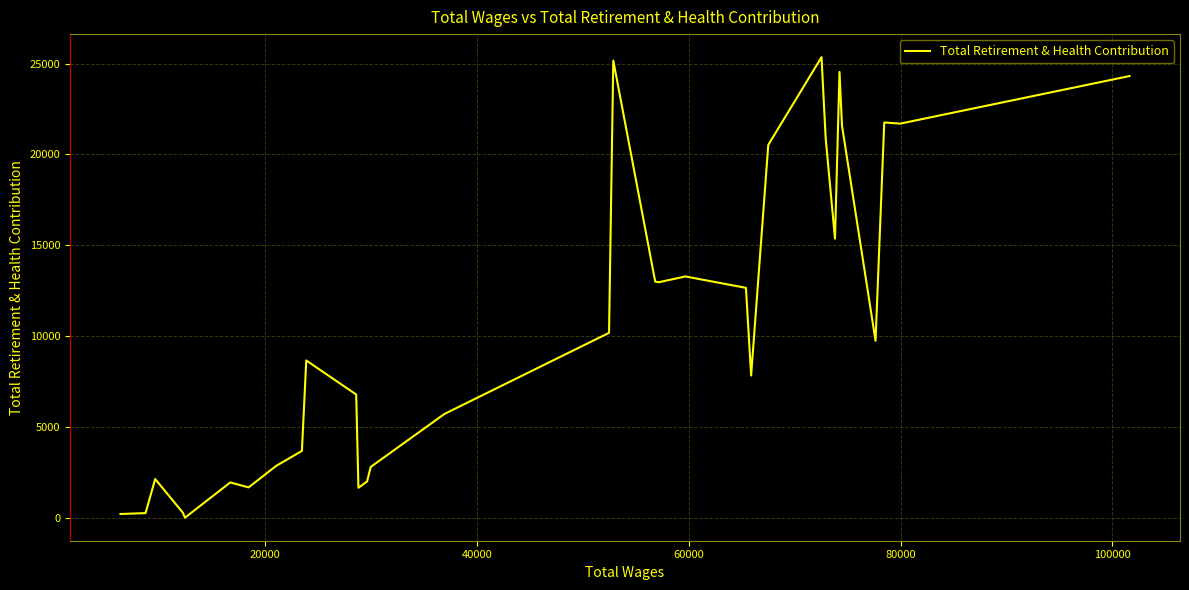

How many points are lower than both their immediate neighbors (excluding endpoints)?

8